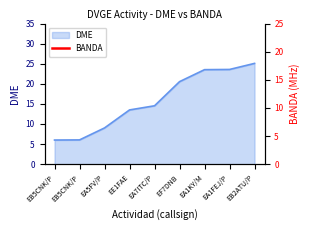

True or false: the data has more than 0 interior local peaks.

False